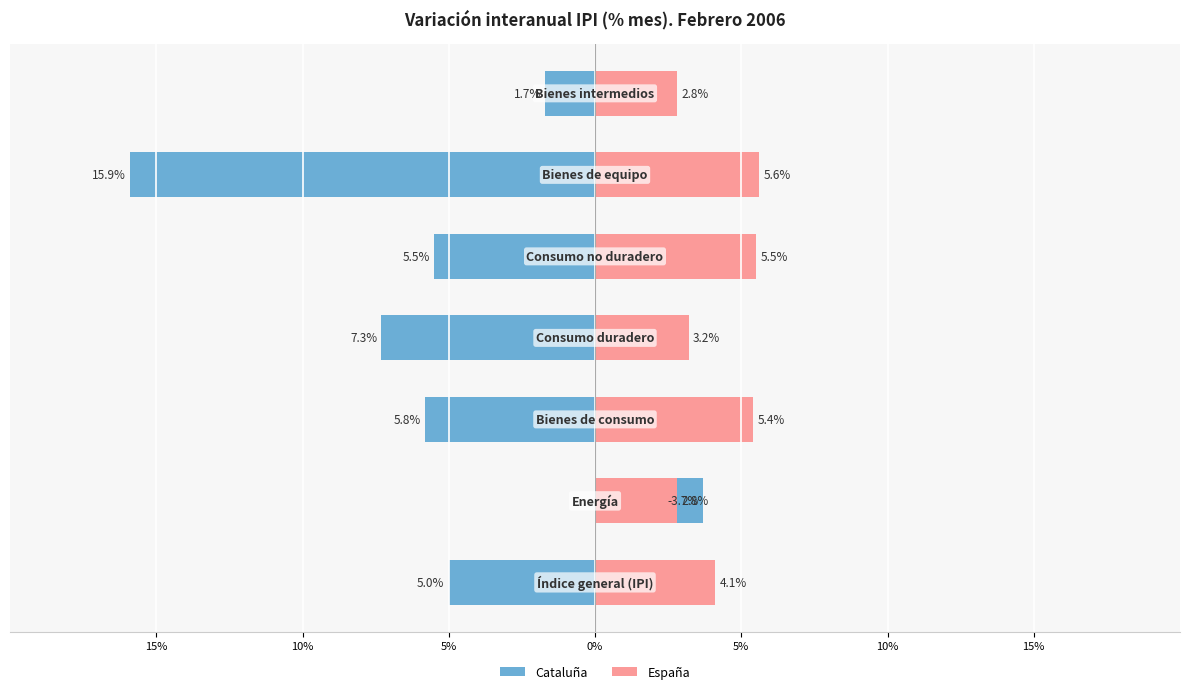

Are the bars horizontal?

Yes